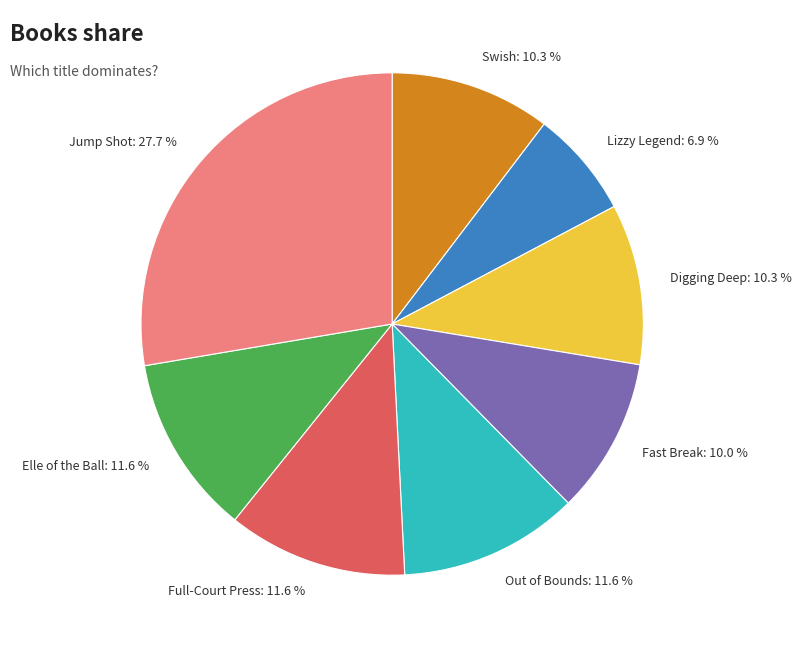

Count the number of slices in the pie.

8